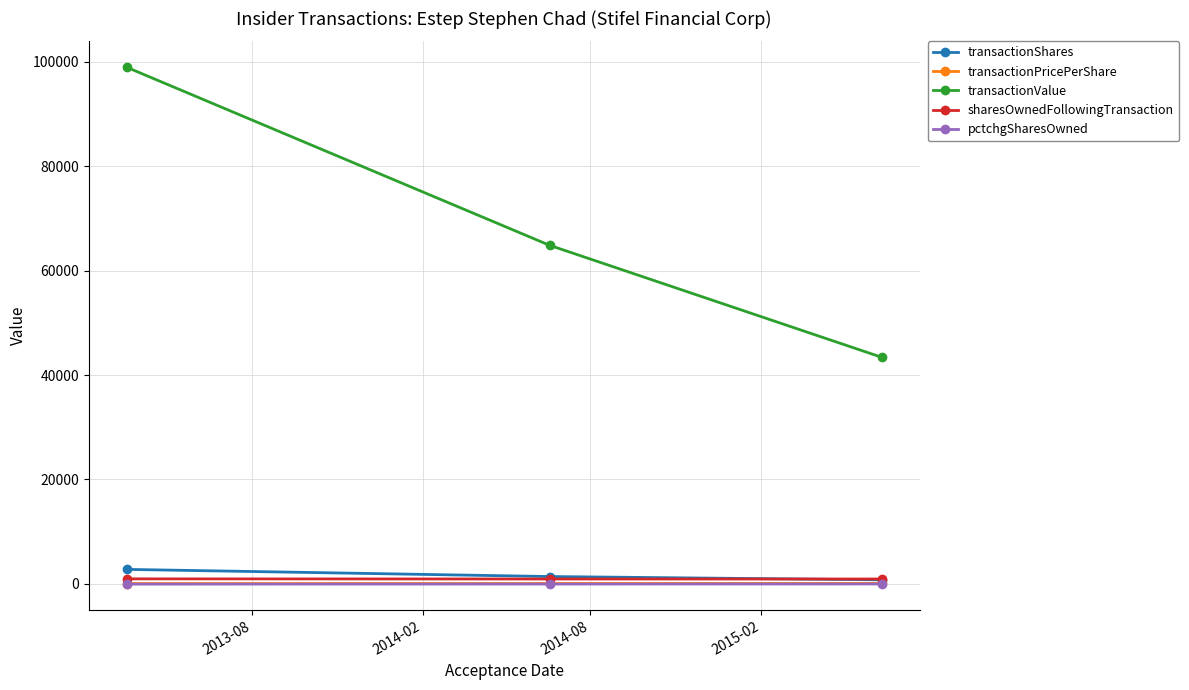

What is the difference between the maximum and minimum values in the transactionValue series?

55605.0